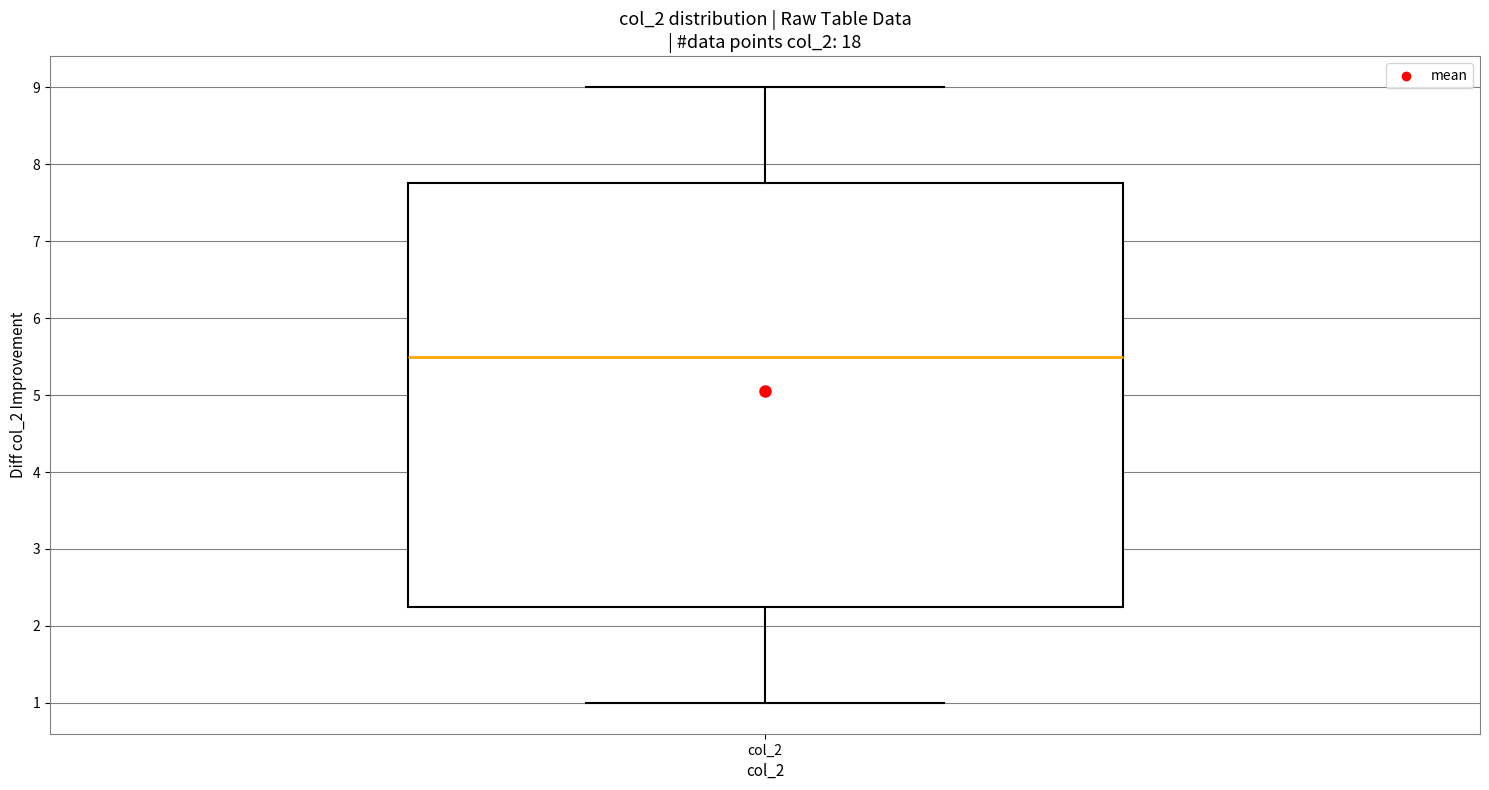

Read this box plot against the y-axis: the position of the median line, the range covered by the box, and the ends of both whiskers. The values are not printed on the chart, so give them approximately, as read against the axis.

median 5.5, box 2.3 to 7.8, whiskers 1.0 to 9.0